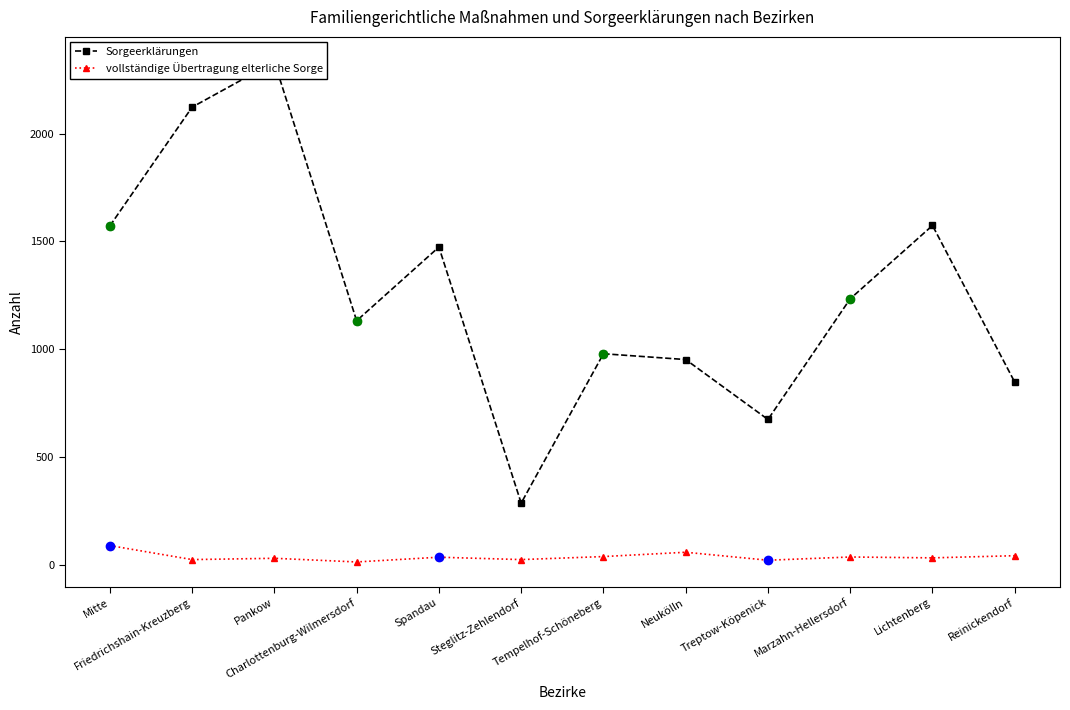

What is the difference between the second highest and minimum values in the vollständige Übertragung elterliche Sorge series?

45